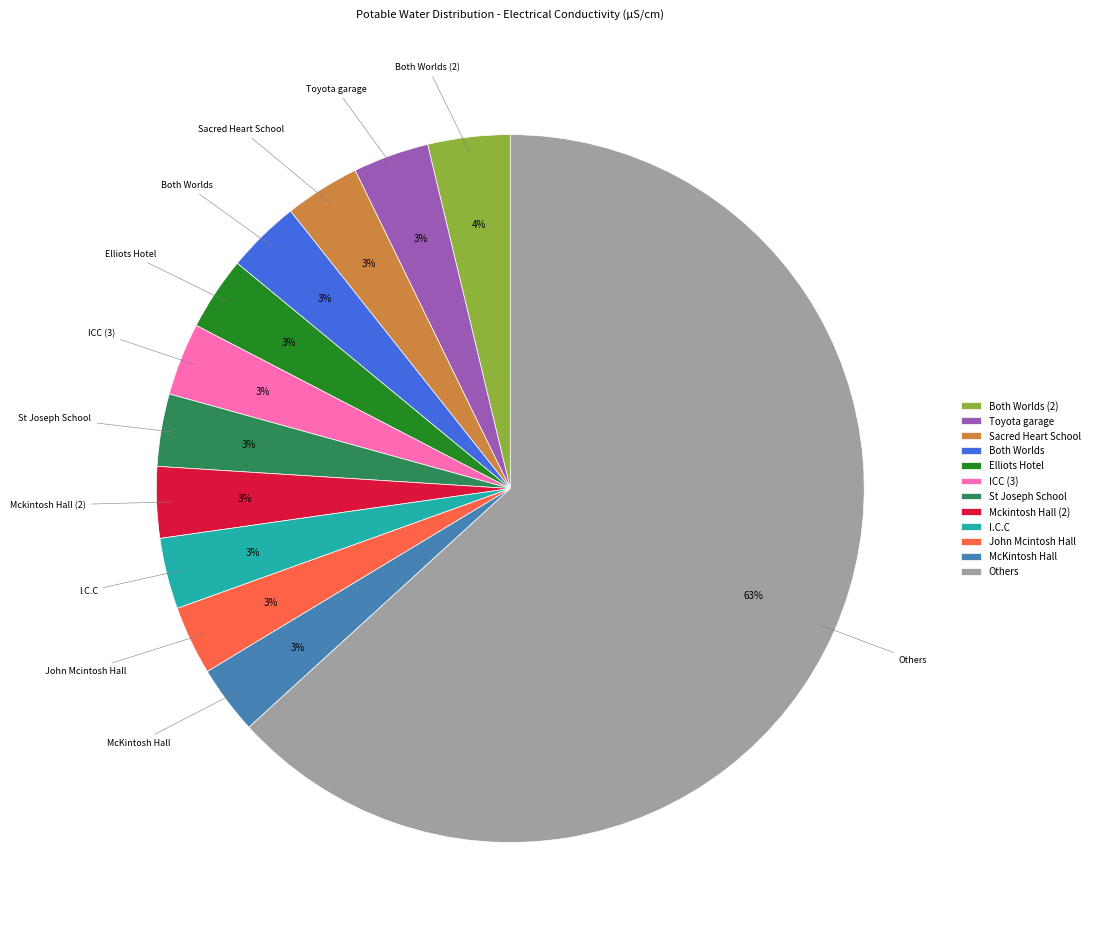

Is it true that Toyota garage is 3% of the pie?

True